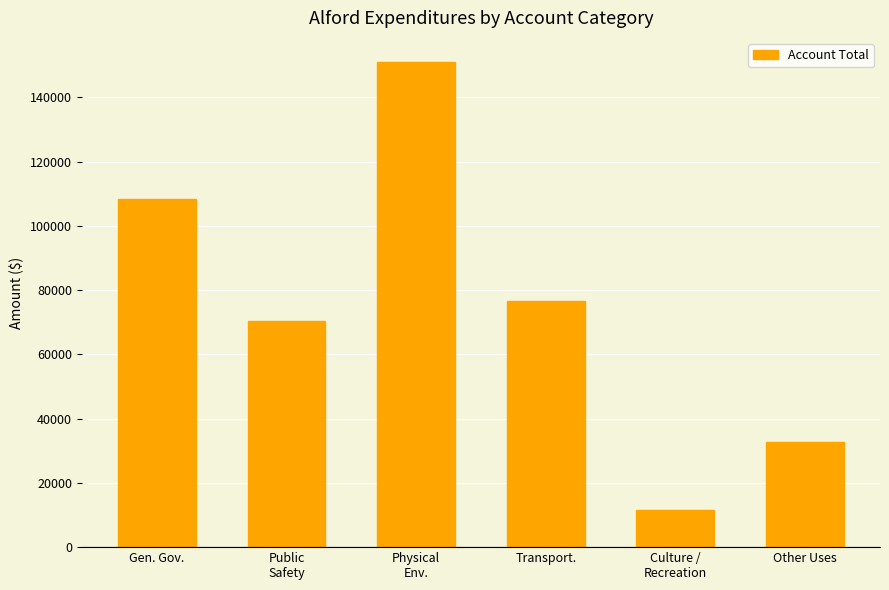

Count the number of categories in the chart.

6